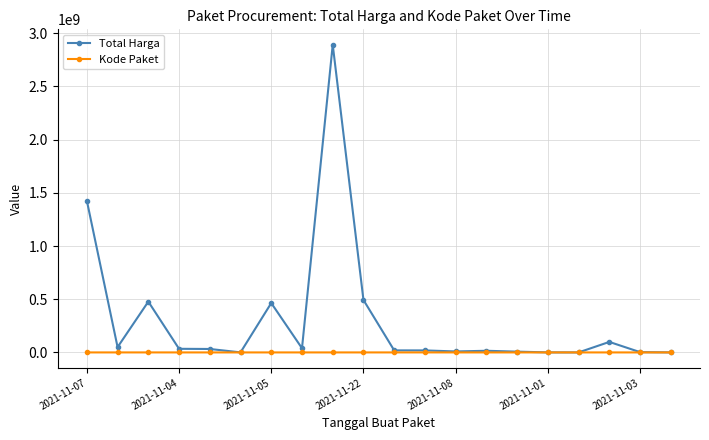

Which series has the largest range (max minus min)?

Total Harga